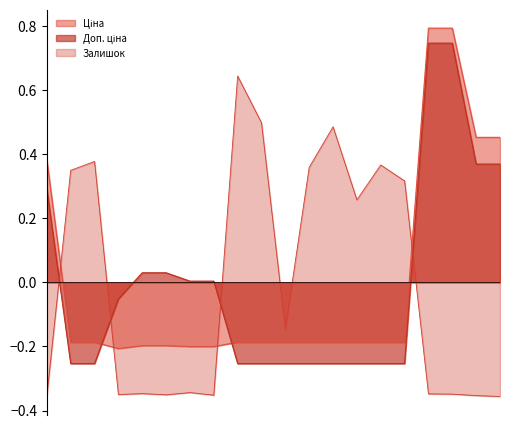

True or false: Ціна and Доп. ціна cross at least once.

True